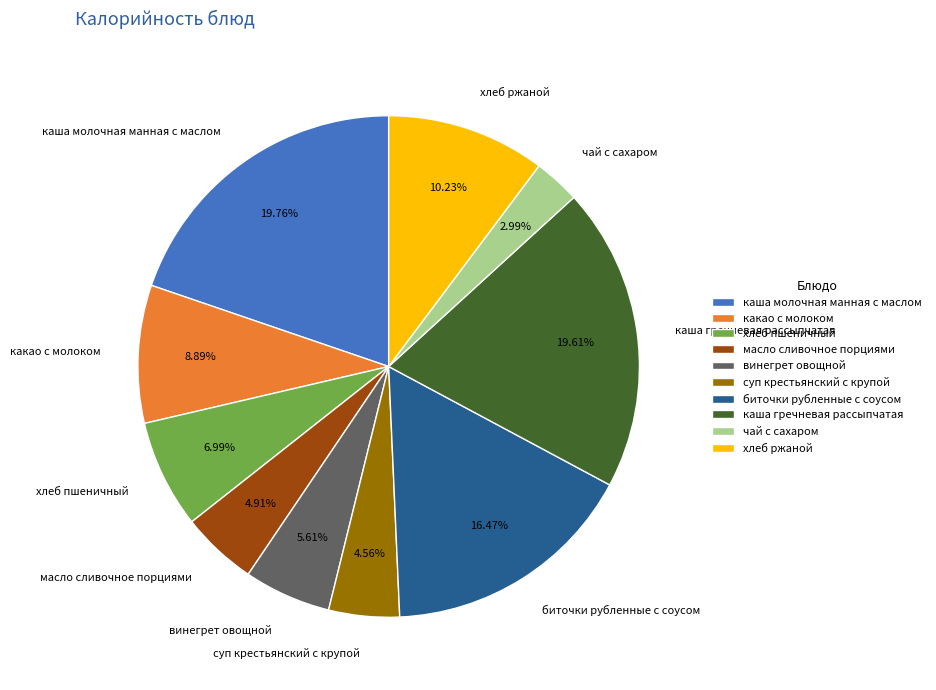

Which slice is the smallest?

чай с сахаром